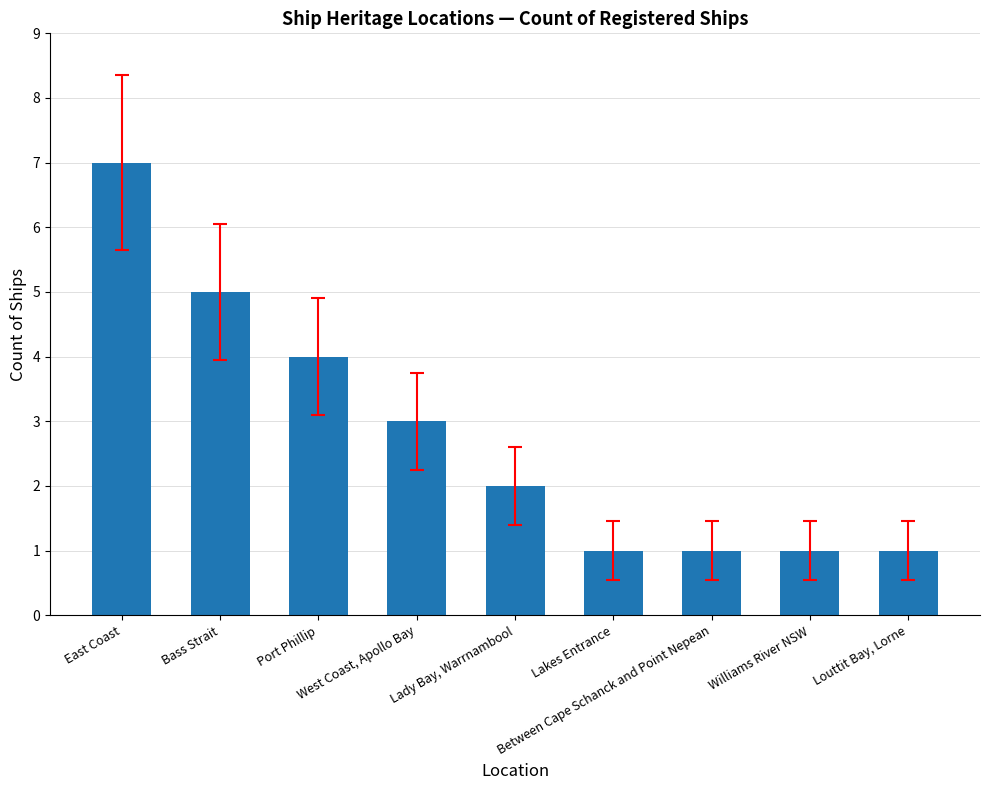

At which category does the chart reach its peak across all series?

East Coast